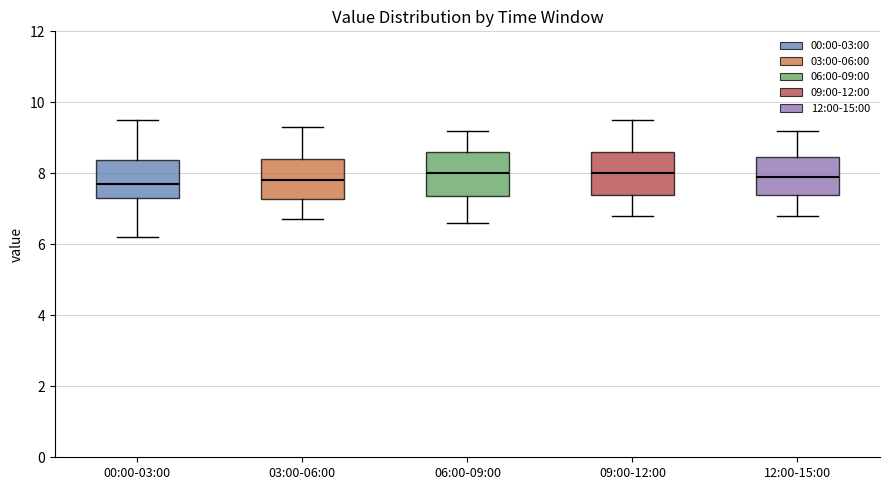

Where does the median line of the box for 00:00-03:00 sit on the y-axis? The values are not printed on the chart, so give them approximately, as read against the axis.

7.6